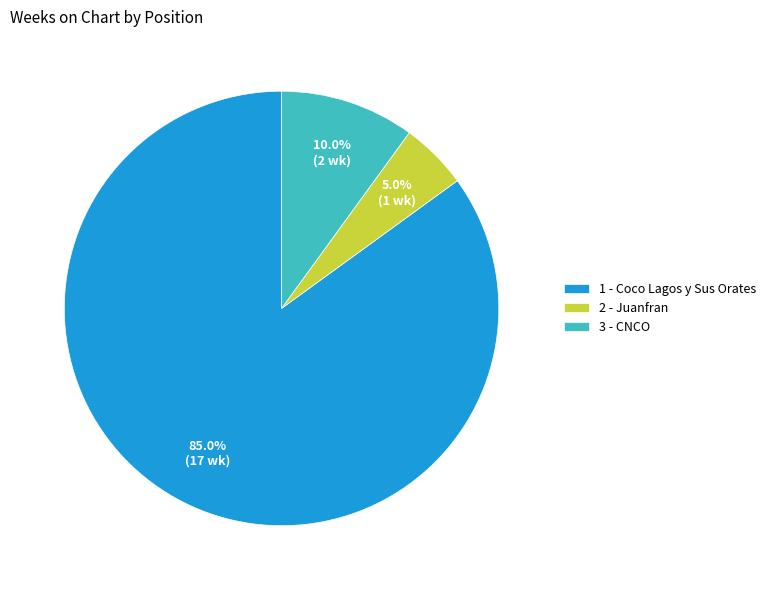

Which category has the biggest portion of the pie?

1 - Coco Lagos y Sus Orates